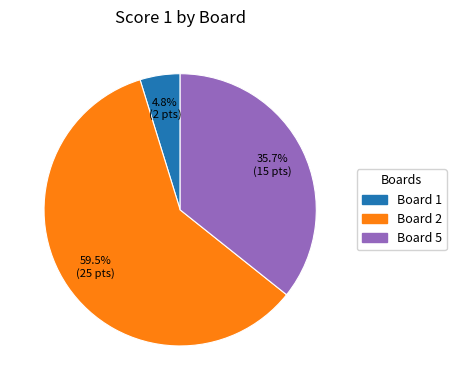

Is there any slice that represents more than half of the pie?

Yes